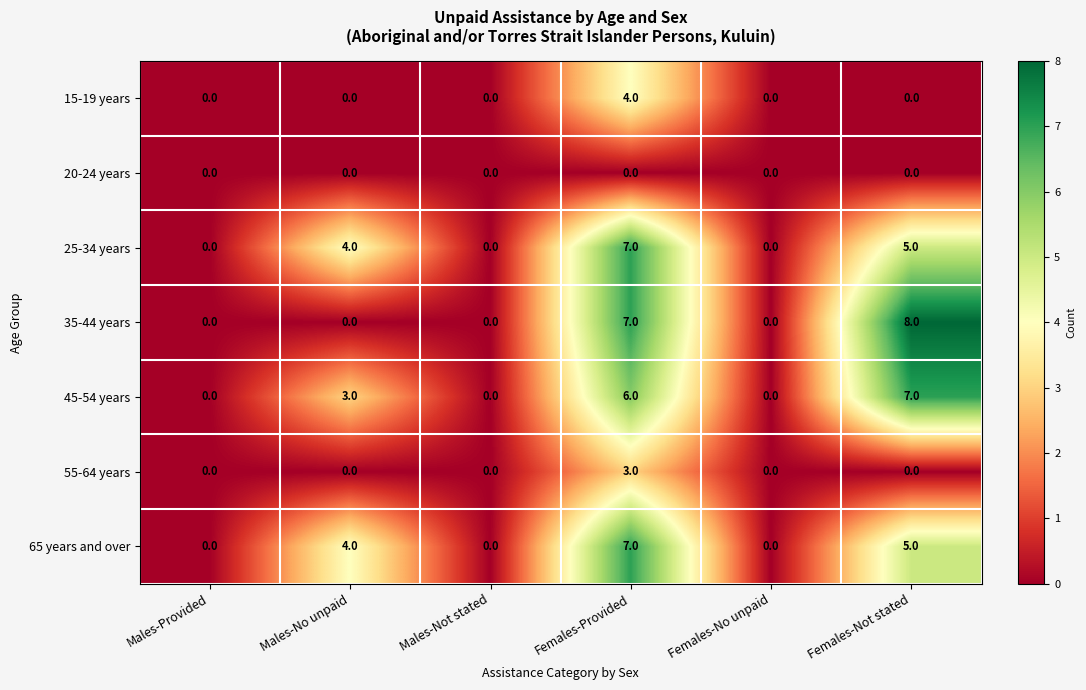

What is the difference between the maximum and minimum values in the 35-44 years series?

8